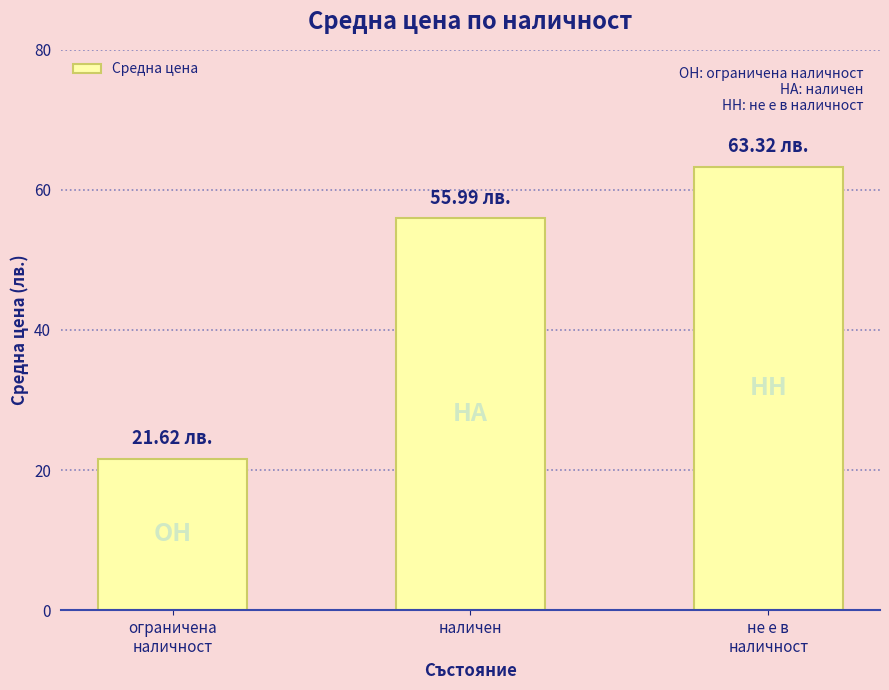

How many values exceed 55?

2